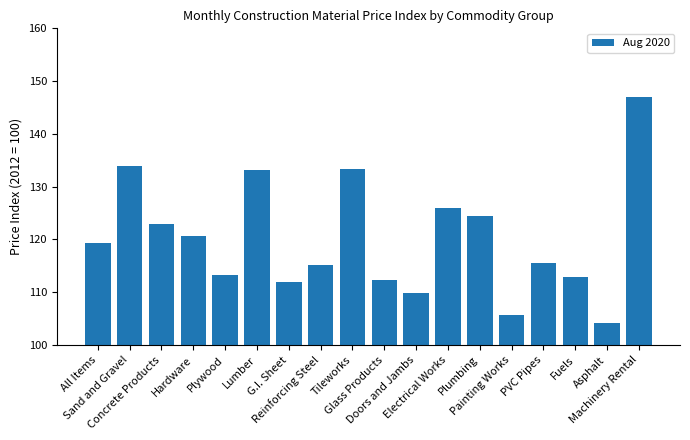

What is the label of the 15th bar from the right?

Hardware